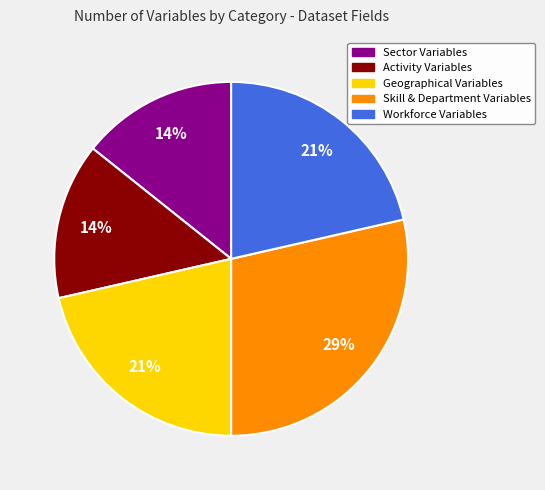

Does any single category account for the majority?

No